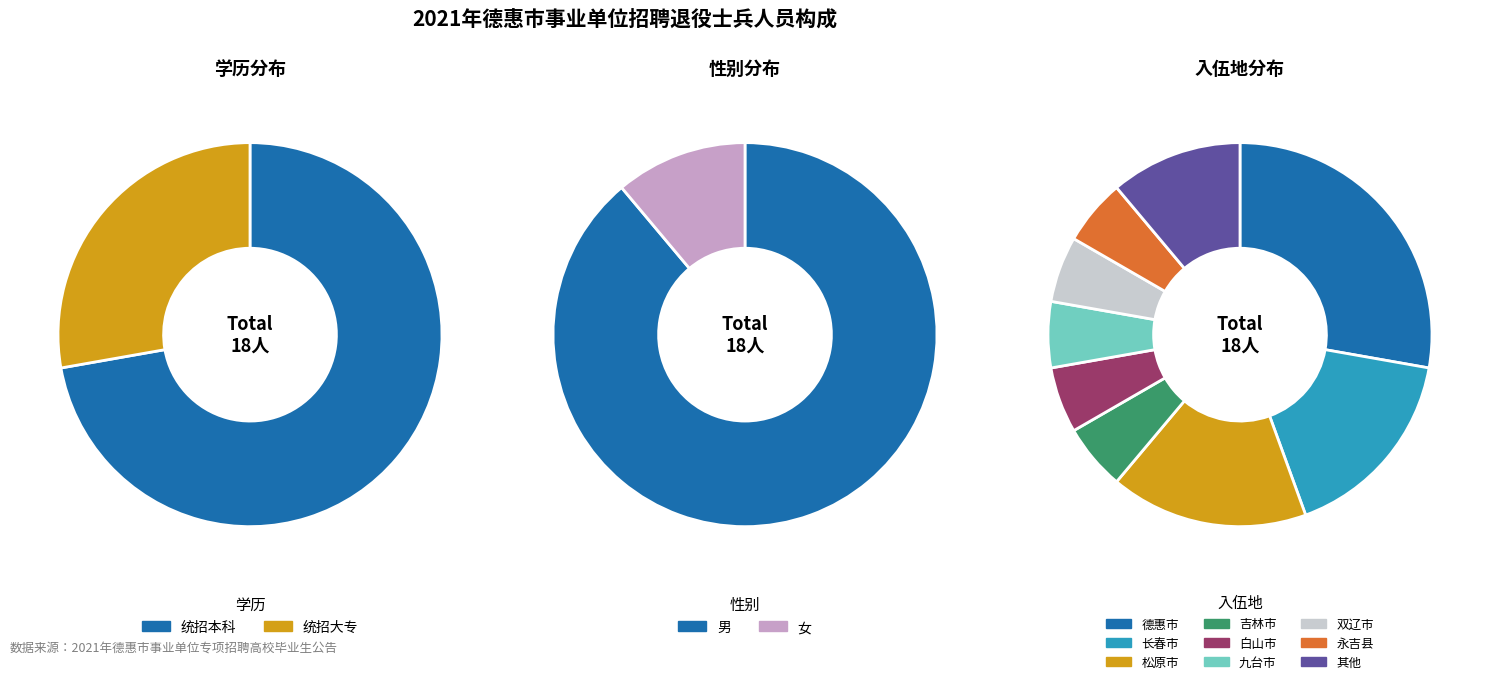

How much of the chart is everything except 统招本科?

27.8%